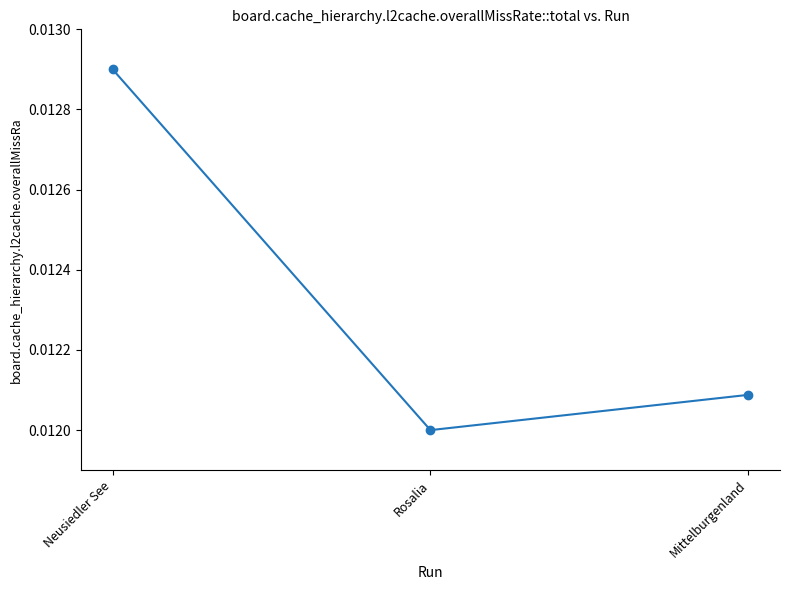

List the labels in order of value, largest first.

Neusiedler See, Mittelburgenland, Rosalia